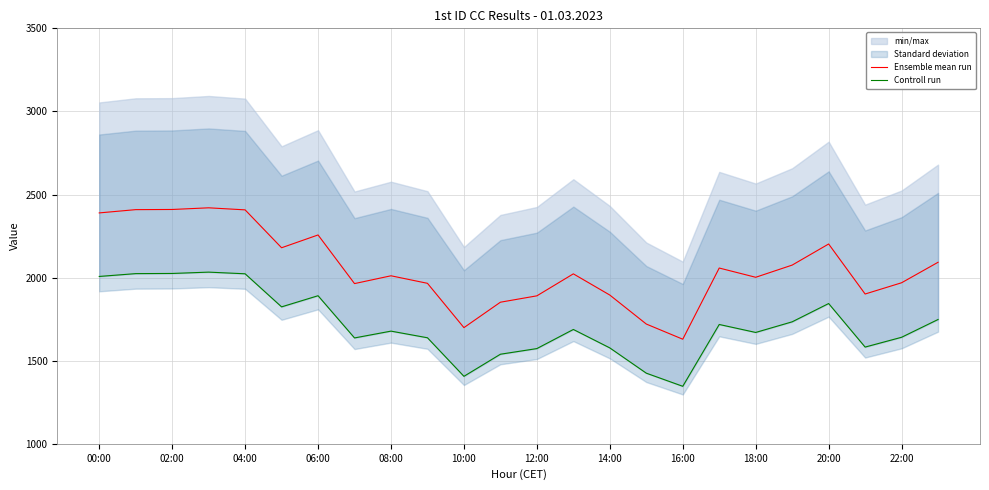

The value of Ensemble mean run at 00:00 is 2389.3. True or false?

True